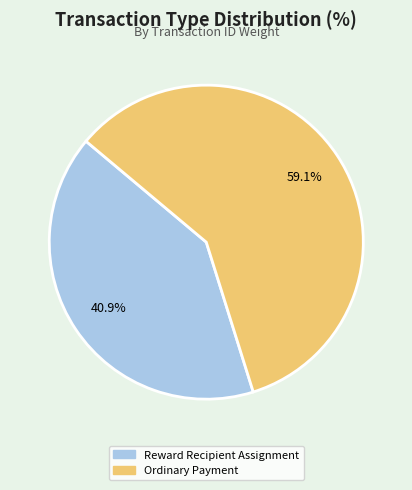

Rank the categories by value from highest to lowest.

Ordinary Payment, Reward Recipient Assignment